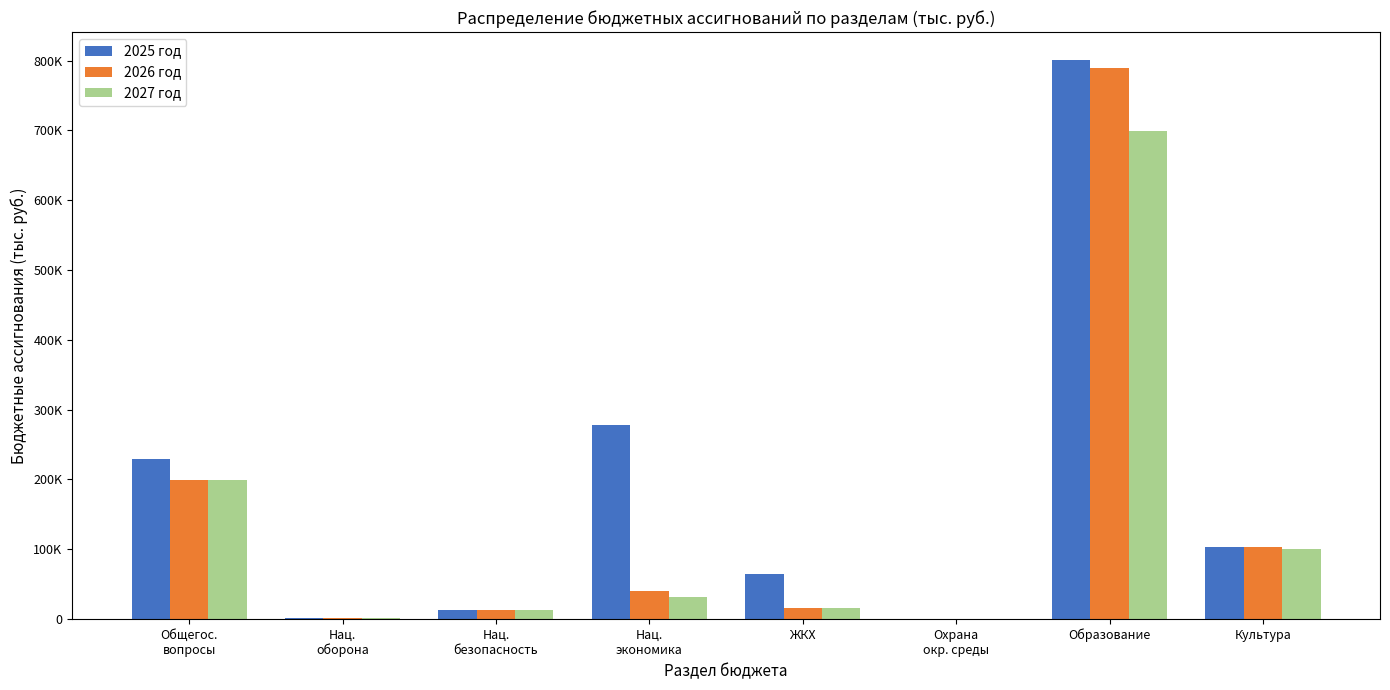

Is the value of 2026 год at Образование greater than the value of 2025 год at Нац.
экономика?

Yes